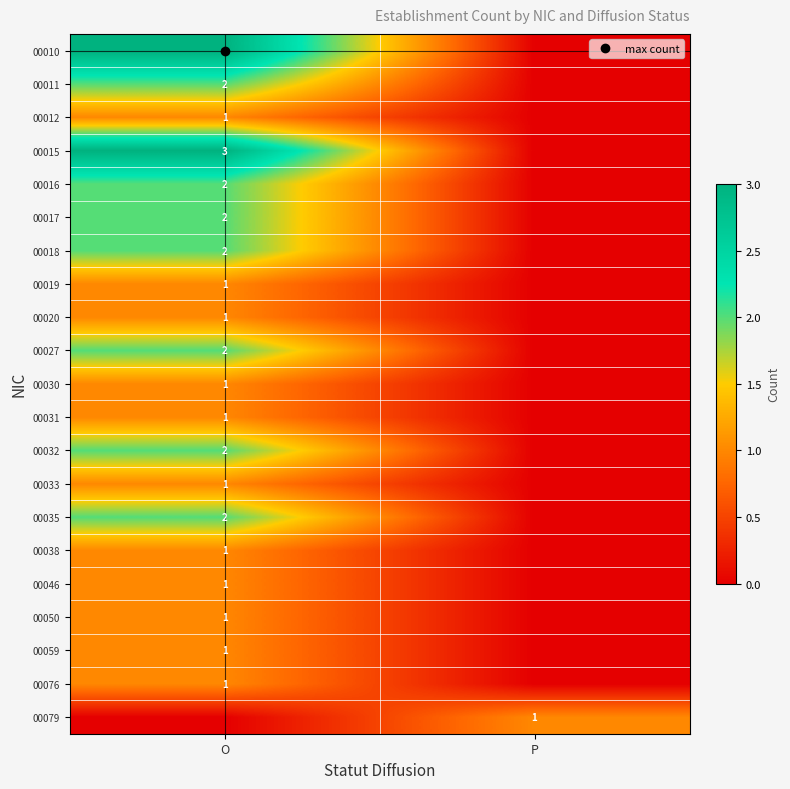

At which label does 00015 reach its peak?

O